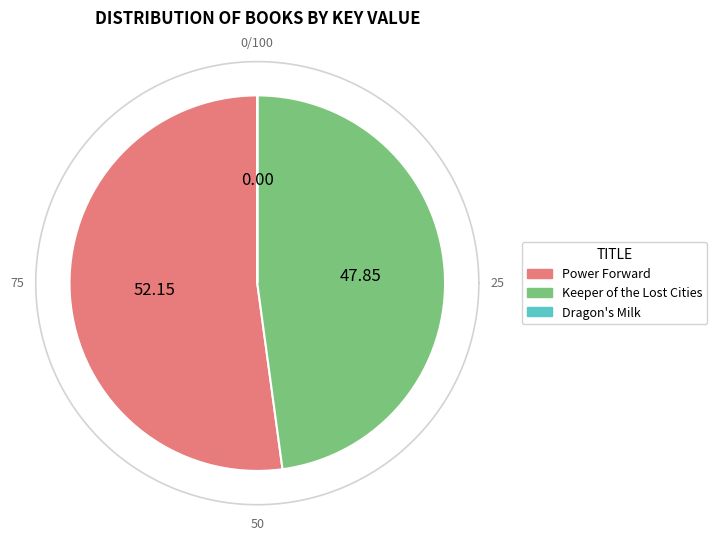

How many slices are in this pie chart?

3